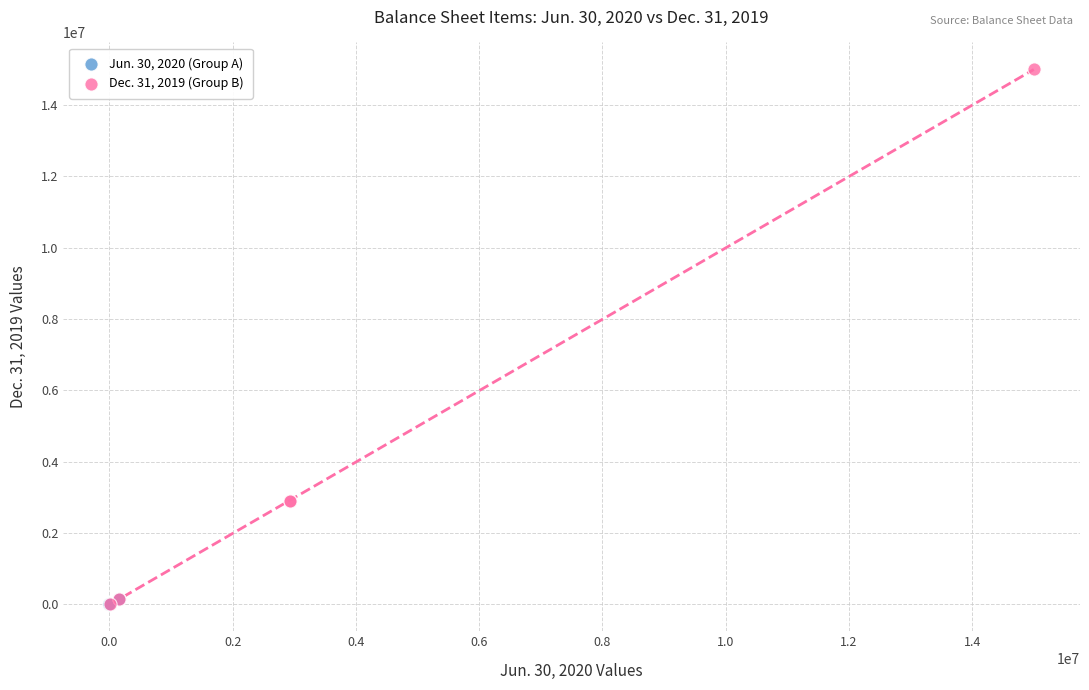

Which series contains the highest Y value?

Dec. 31, 2019 (Group B)